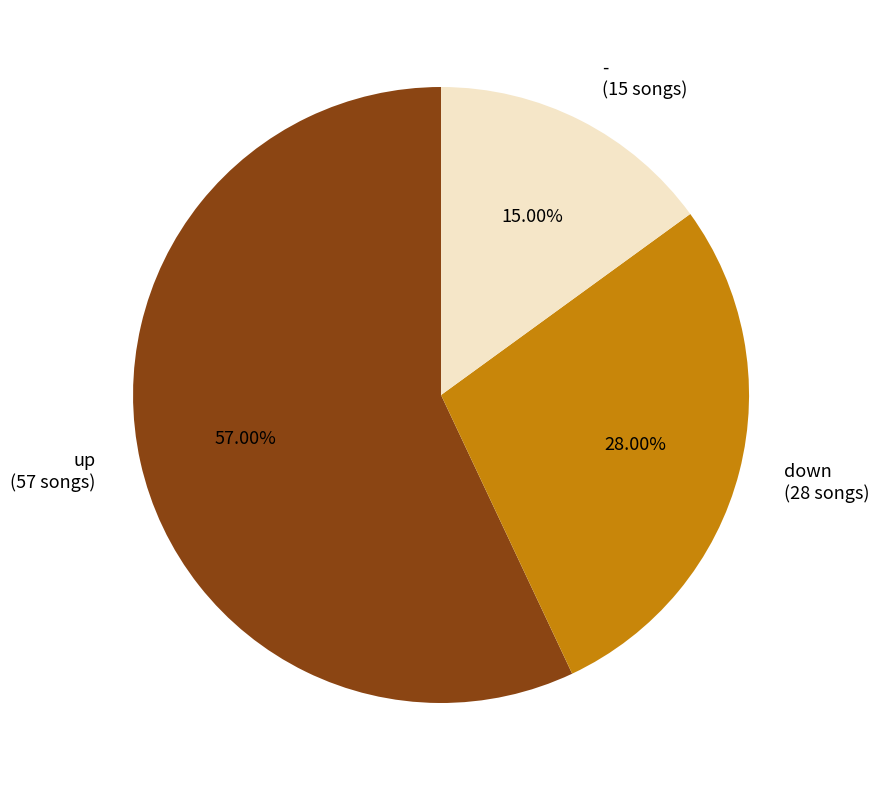

To the nearest percent, what is the difference between the largest and smallest slice percentages?

42%